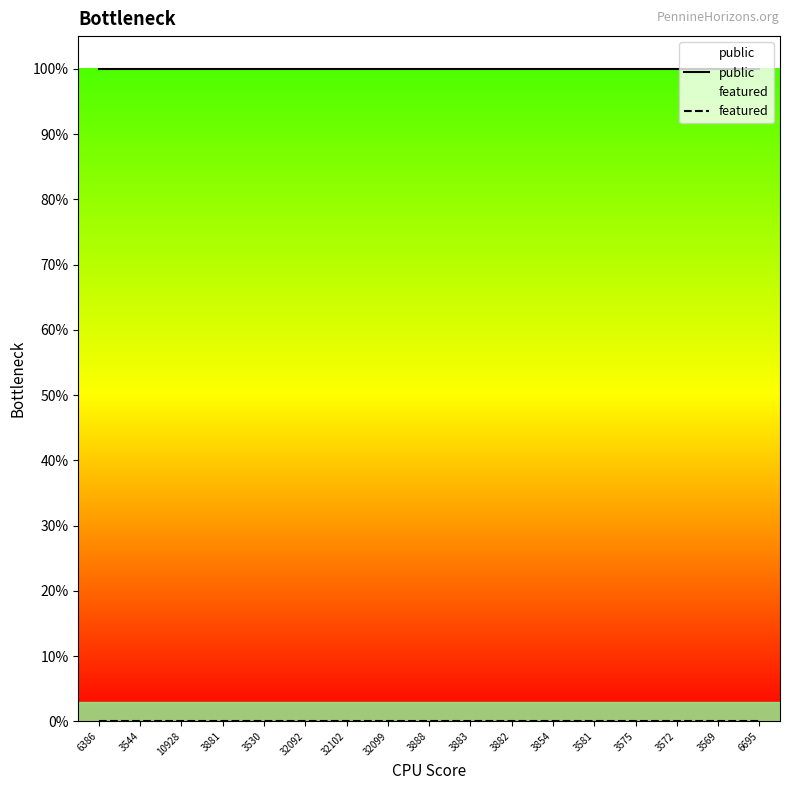

Is the value of featured at 3572 greater than the value of public at 3882?

No